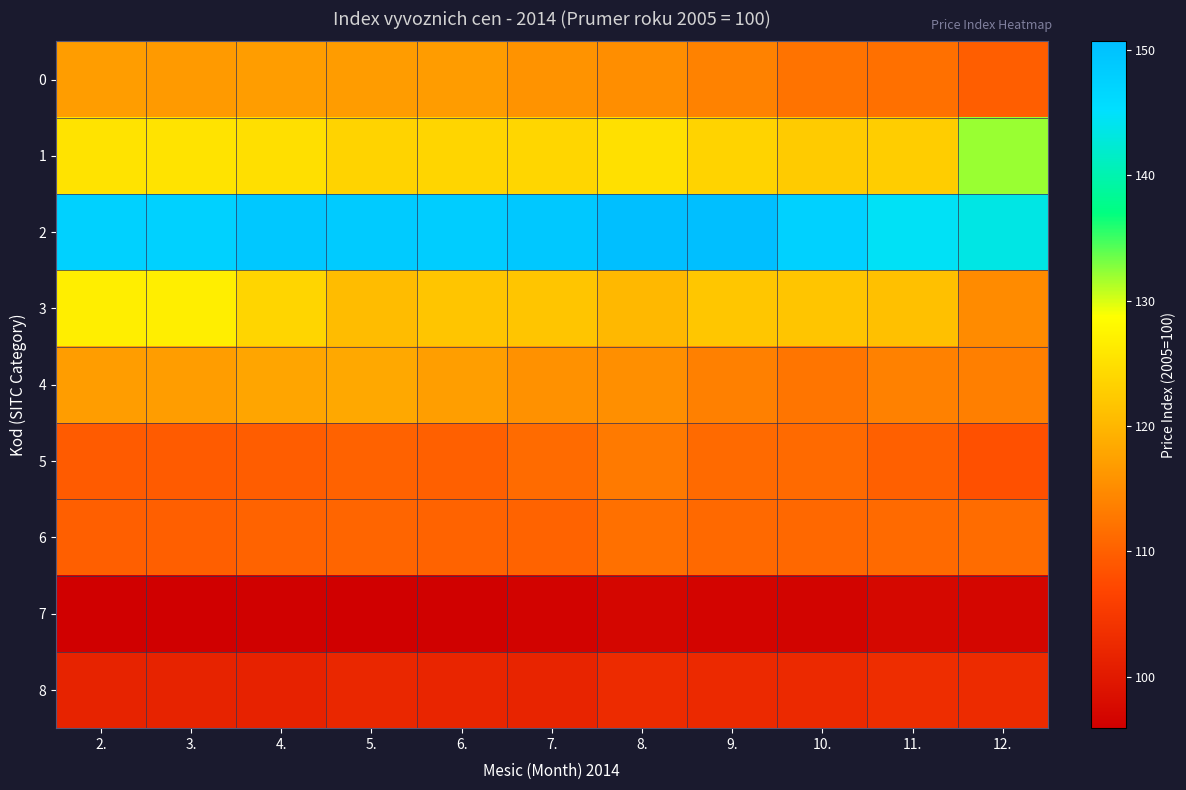

At how many categories does at least one series exceed 104?

11